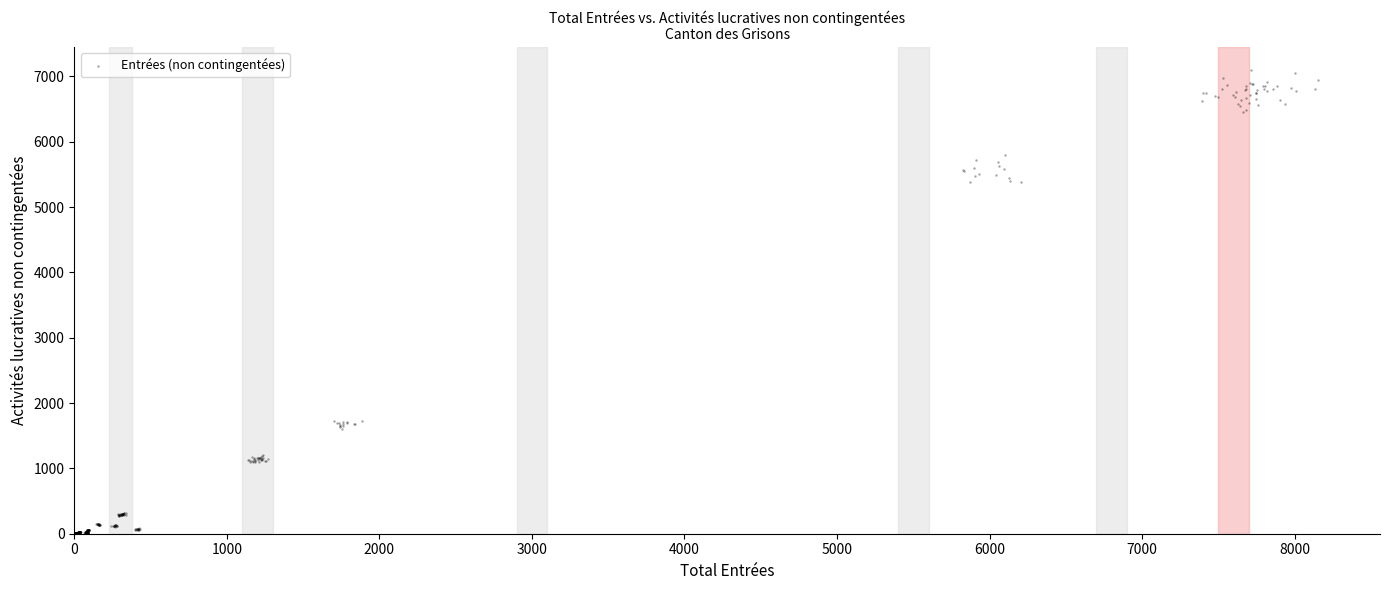

What is the range of Y values (max minus min)?

7095.2